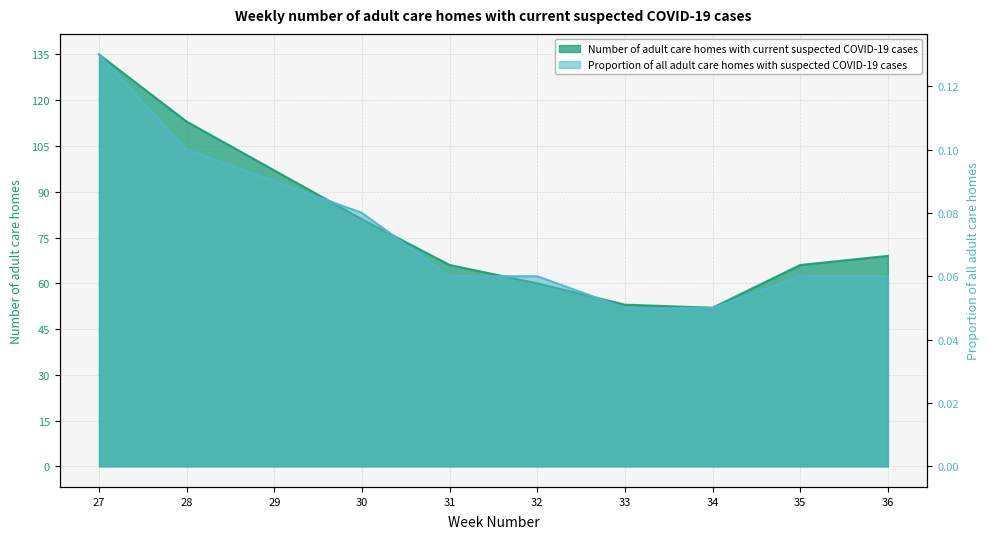

At how many categories does at least one series exceed 103?

2